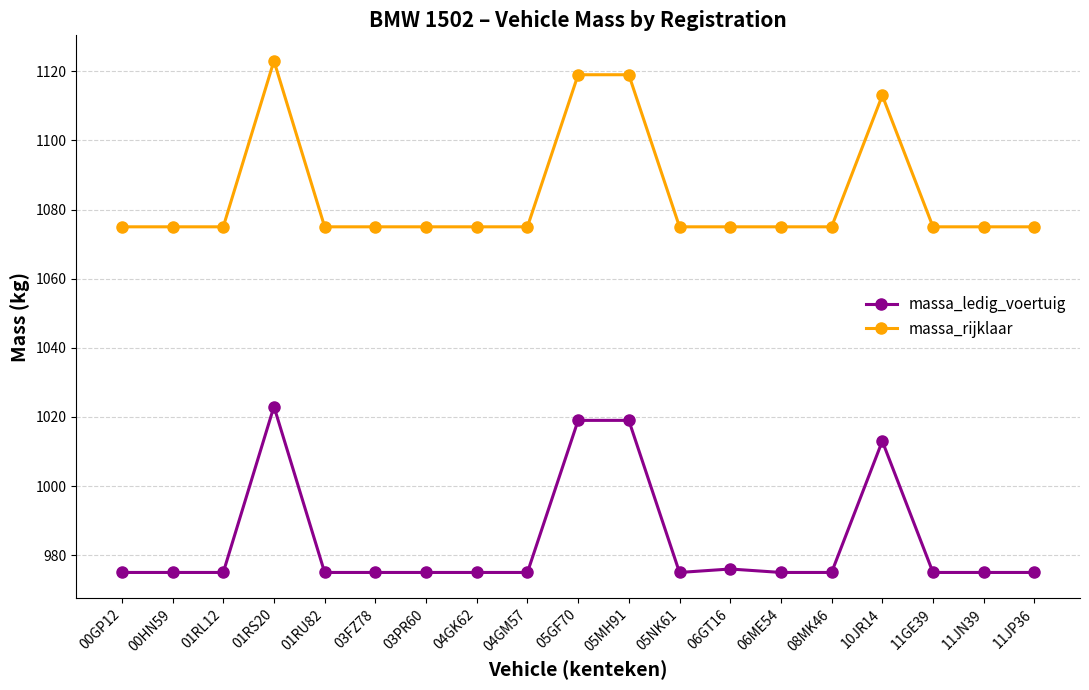

Is the value of massa_rijklaar at 00GP12 greater than the value of massa_ledig_voertuig at 03PR60?

Yes